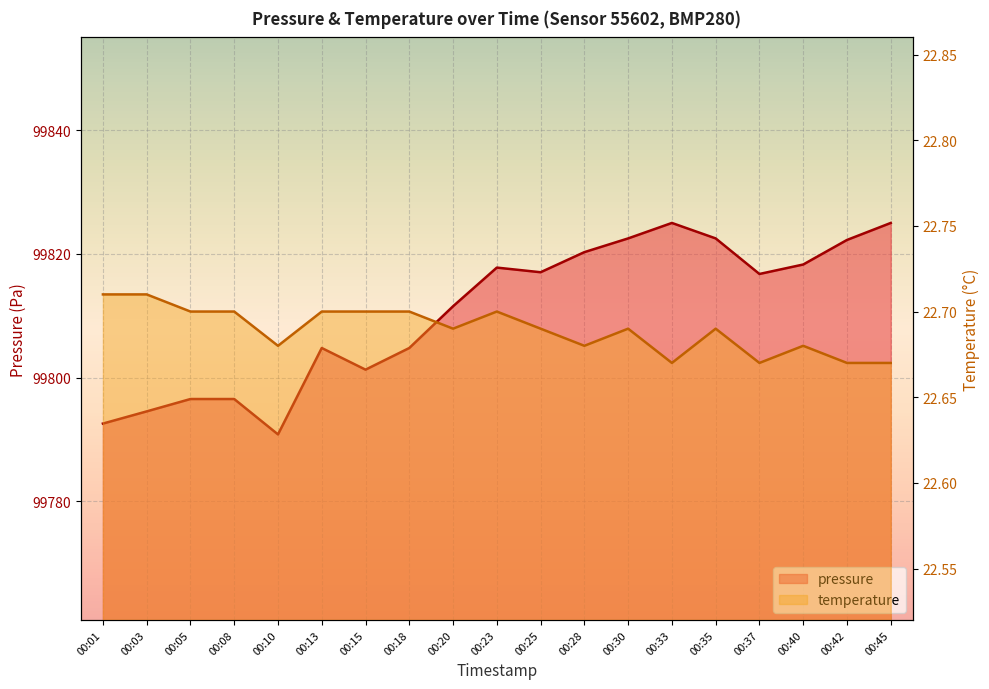

Where is the first local maximum for temperature?

00:23